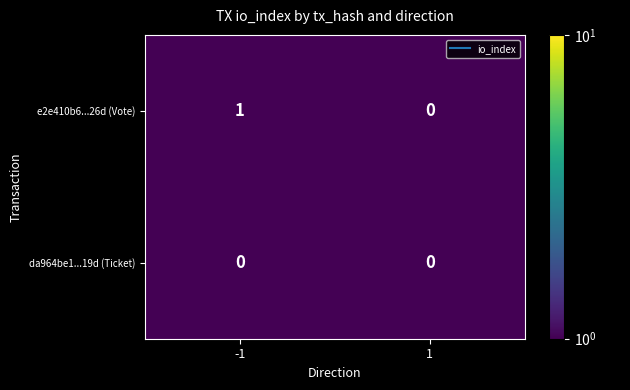

Is the value of da964be1...19d (Ticket) at -1 greater than the value of e2e410b6...26d (Vote) at -1?

No